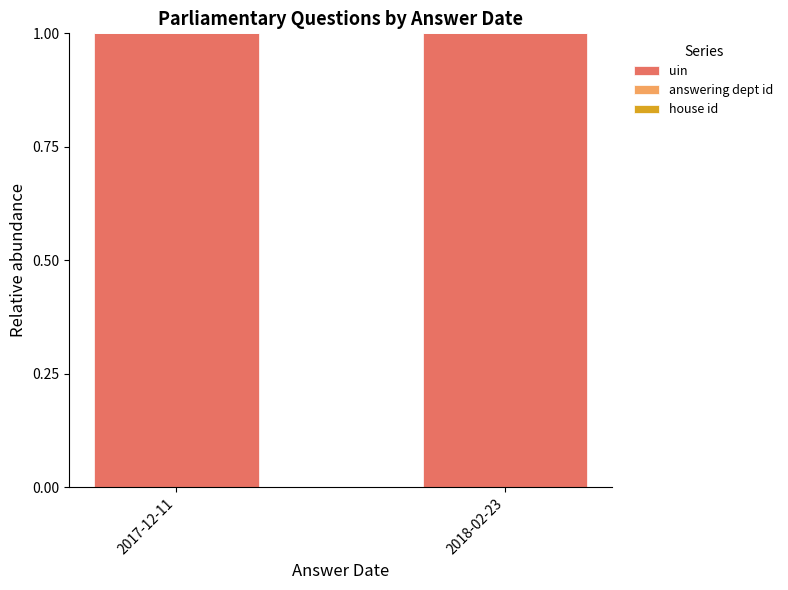

Is it true that uin equals 1.5 at 2018-02-23?

False